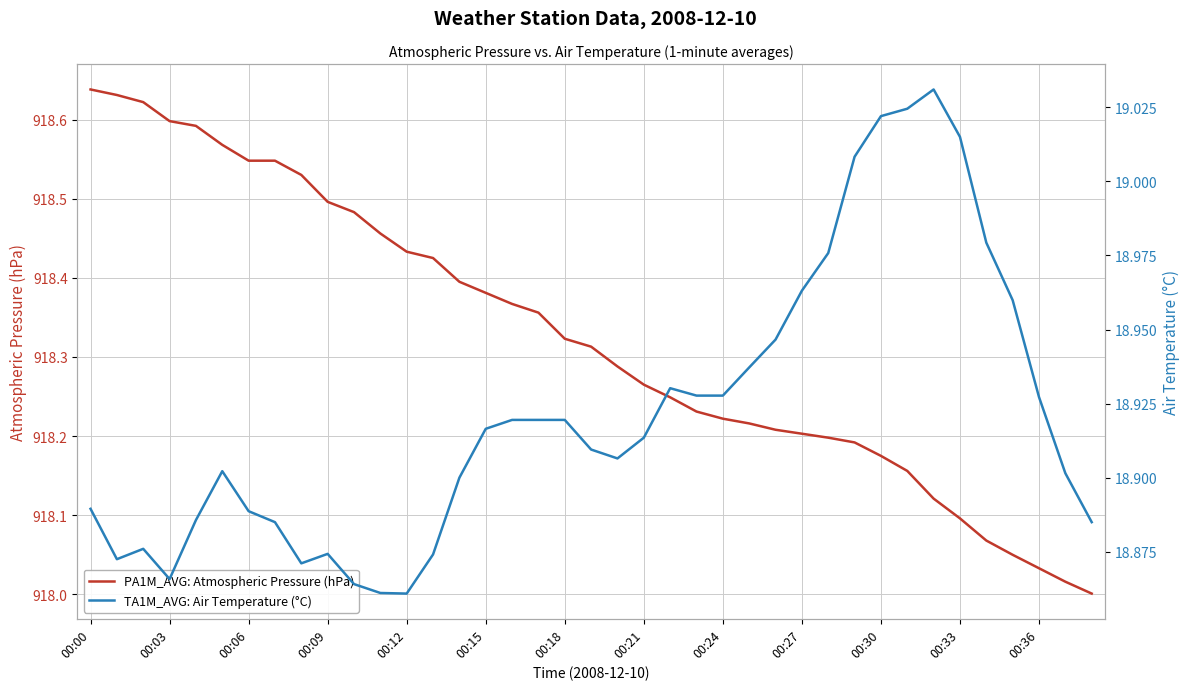

Which series changed the most between 20 and 37?

PA1M_AVG: Atmospheric Pressure (hPa)